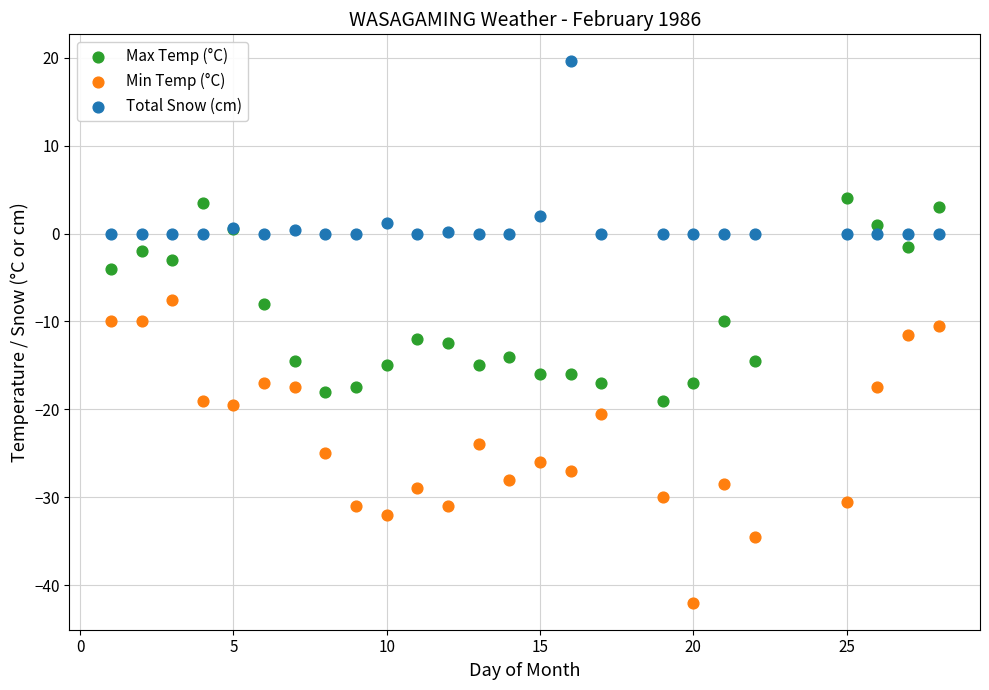

Which series reaches the minimum Y coordinate?

Min Temp (°C)